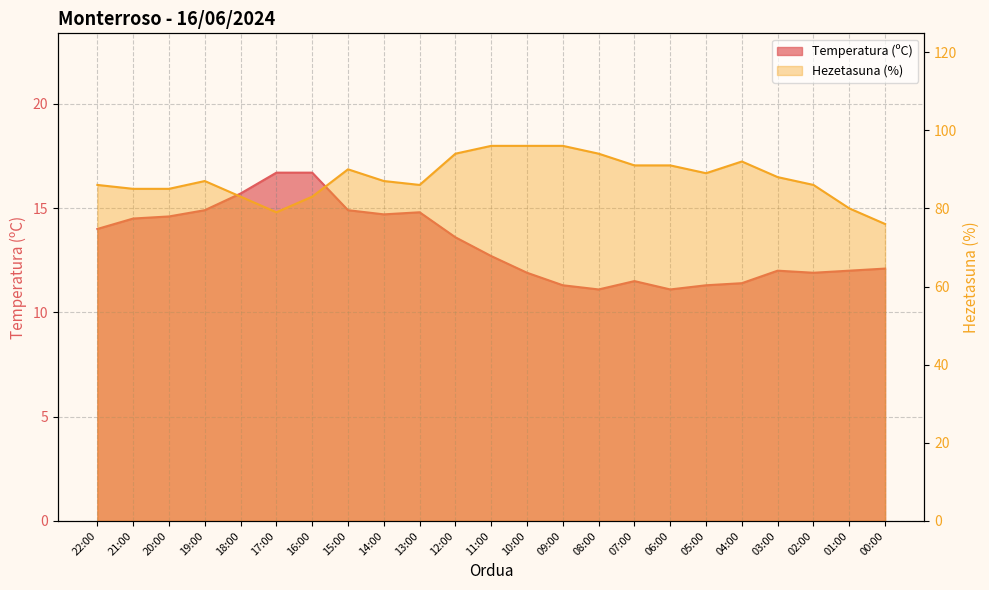

Rank the series by their average value, from highest to lowest.

Hezetasuna (%), Temperatura (ºC)